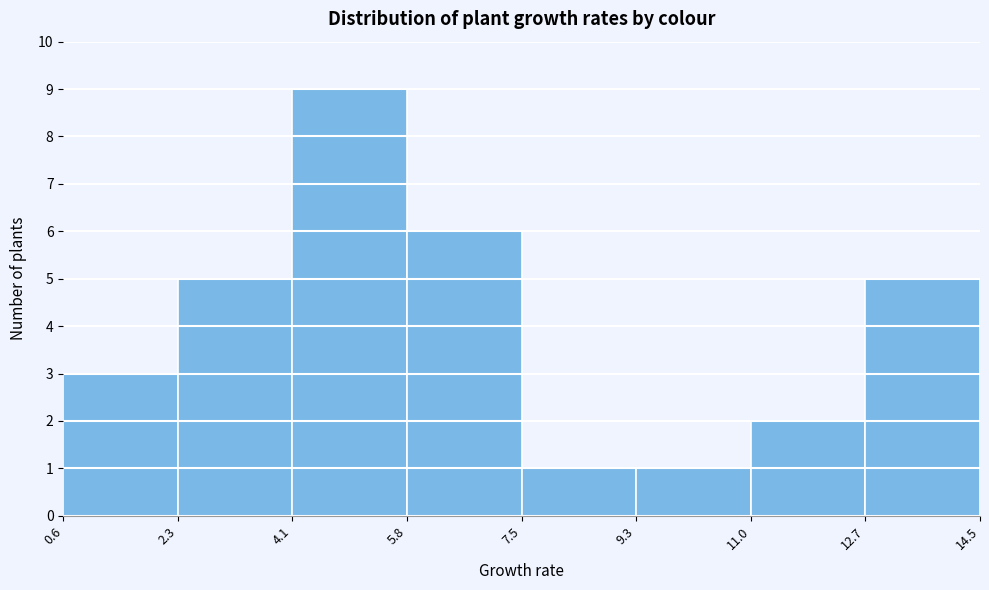

Reading left to right, list every bar in this chart as the range it spans on the x-axis followed by its height. The values are not printed on the chart, so give them approximately, as read against the axis.

0.6 to 2.3: 3
2.3 to 4.1: 5
4.1 to 5.8: 9
5.8 to 7.5: 6
7.5 to 9.3: 1
9.3 to 11.0: 1
11.0 to 12.7: 2
12.7 to 14.5: 5